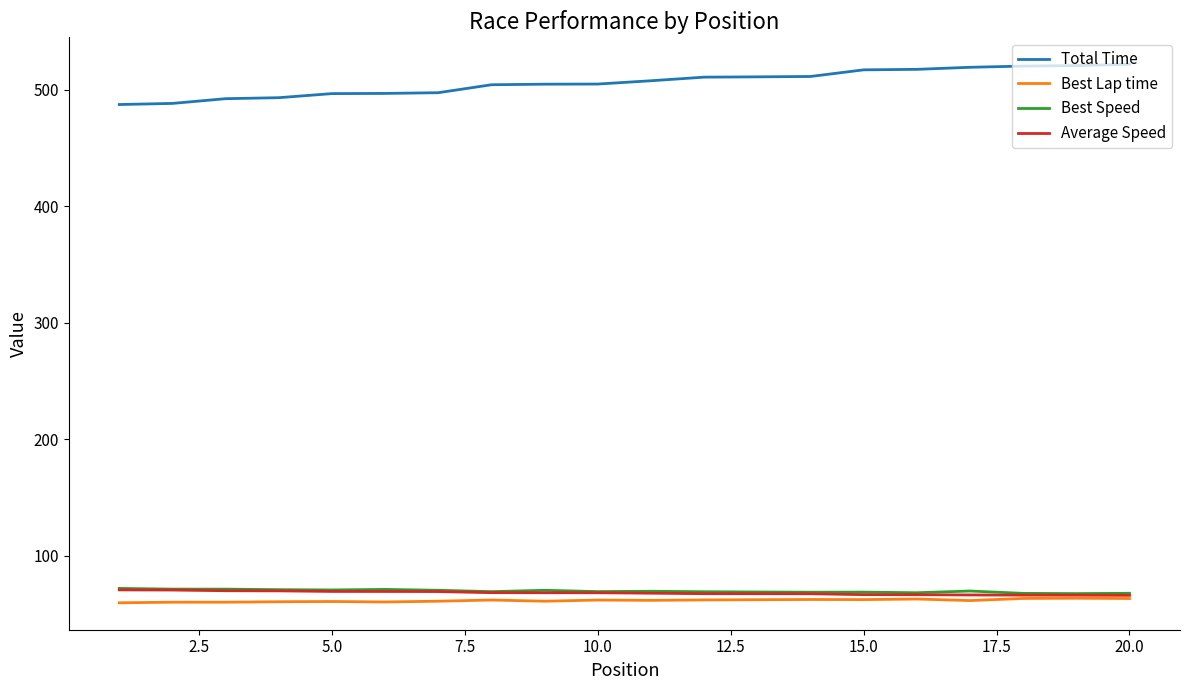

What is the maximum value for Average Speed?

70.9